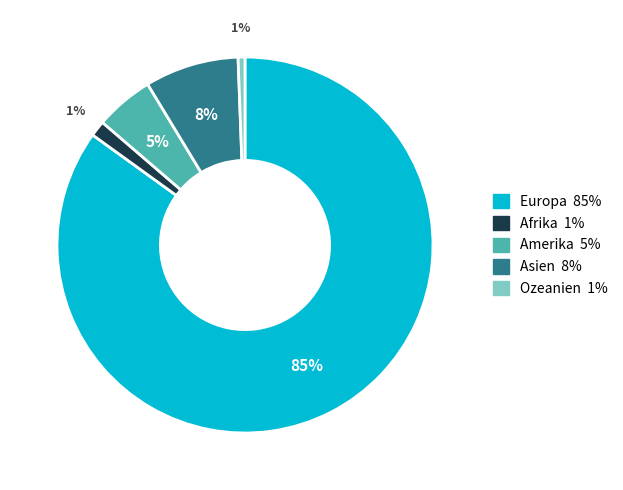

To the nearest percent, what percentage of the pie is Amerika?

5%